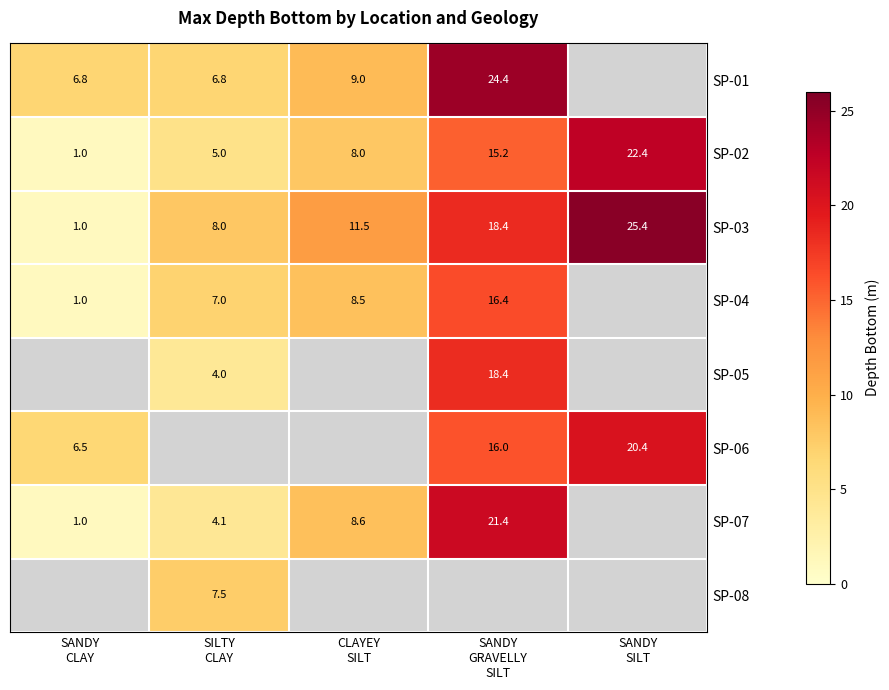

At how many categories does at least one series exceed 16?

2